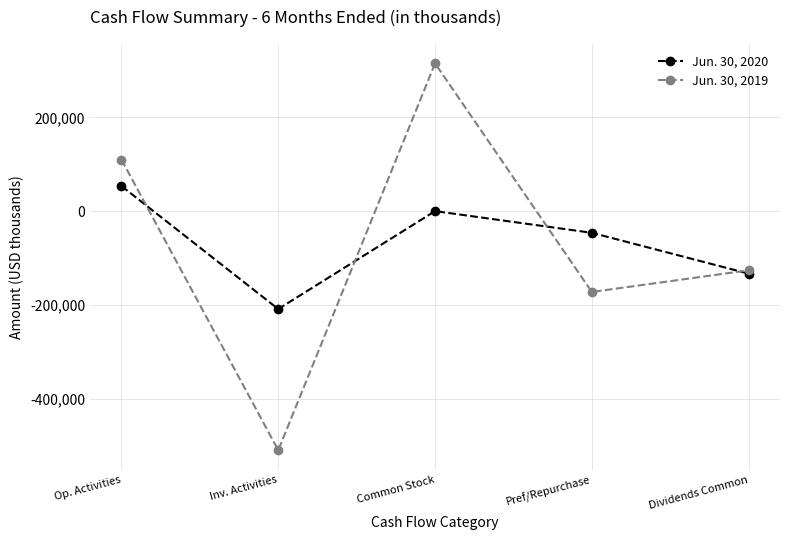

How many lines are shown in the chart?

2